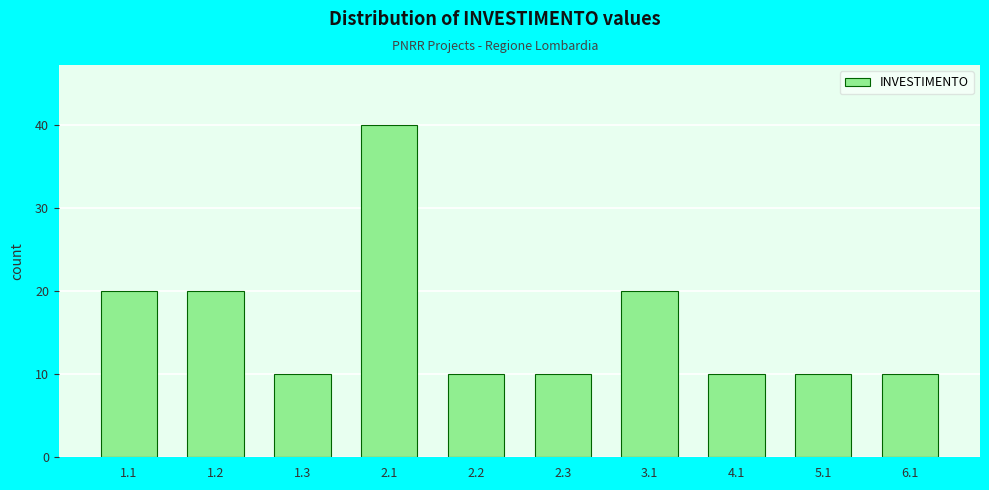

Reading right to left, transcribe all the data shown in this chart.

6.1=10	5.1=10	4.1=10	3.1=20	2.3=10	2.2=10	2.1=40	1.3=10	1.2=20	1.1=20